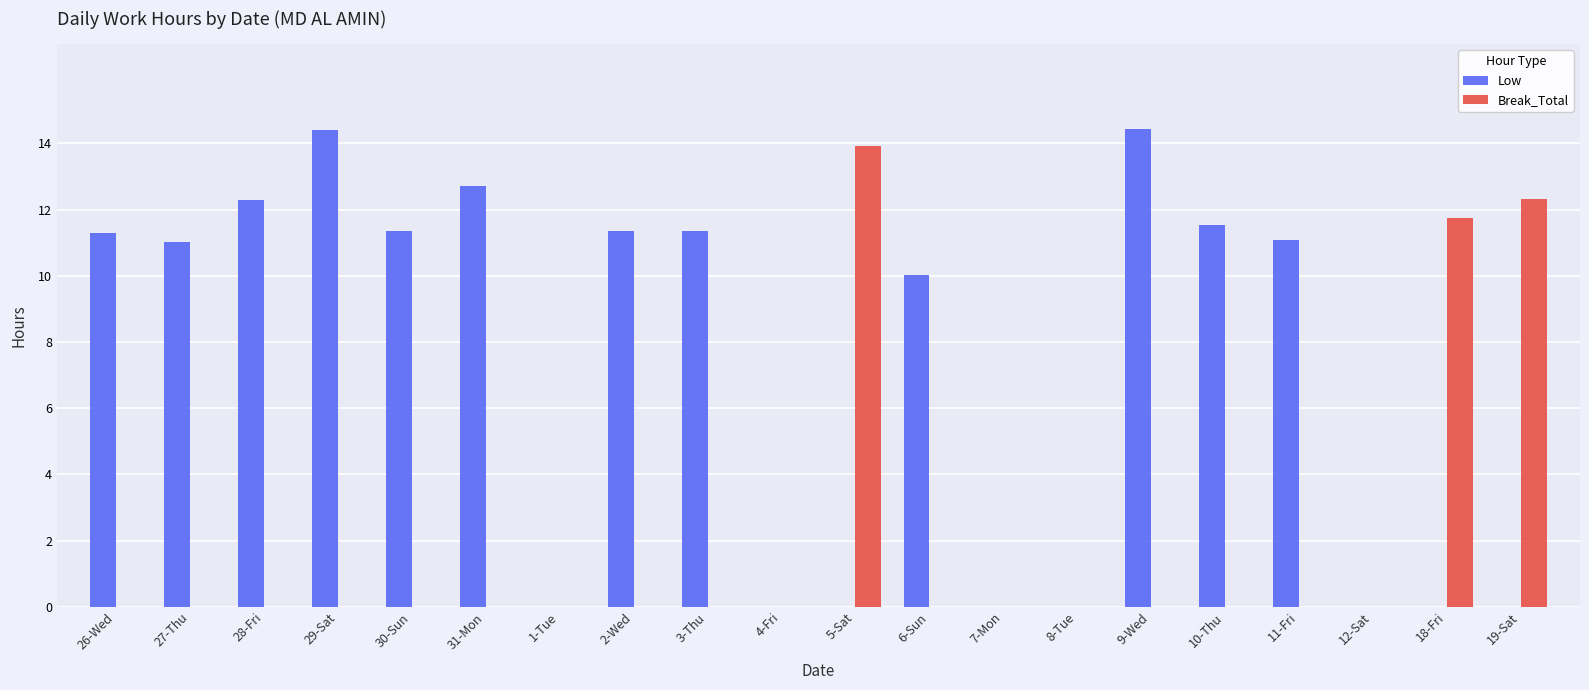

What is the sum of the Low values at 27-Thu and 2-Wed?

22.4